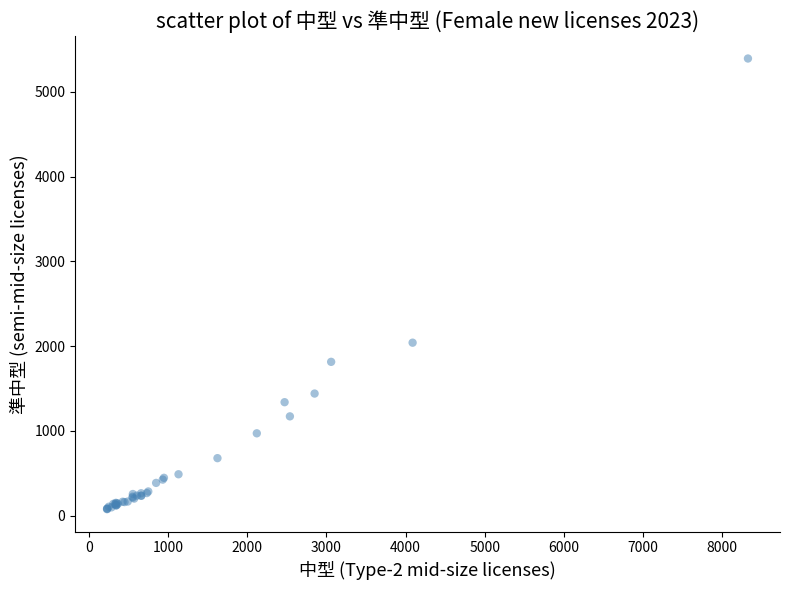

What Y value in the scatter plot is closest to 2735?

2041